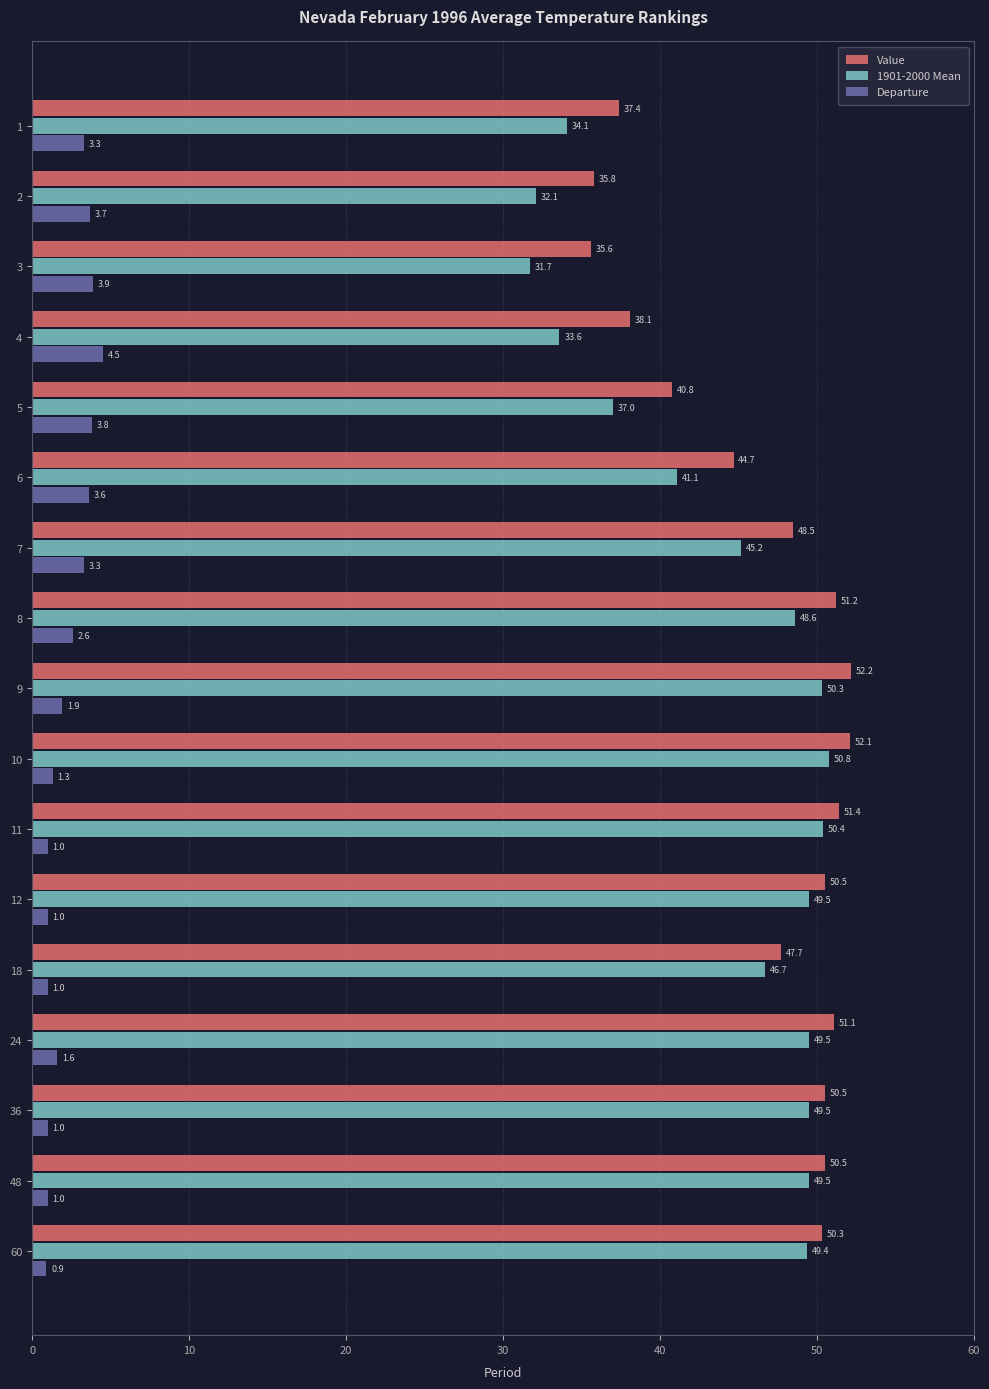

At how many categories does at least one series exceed 26?

17